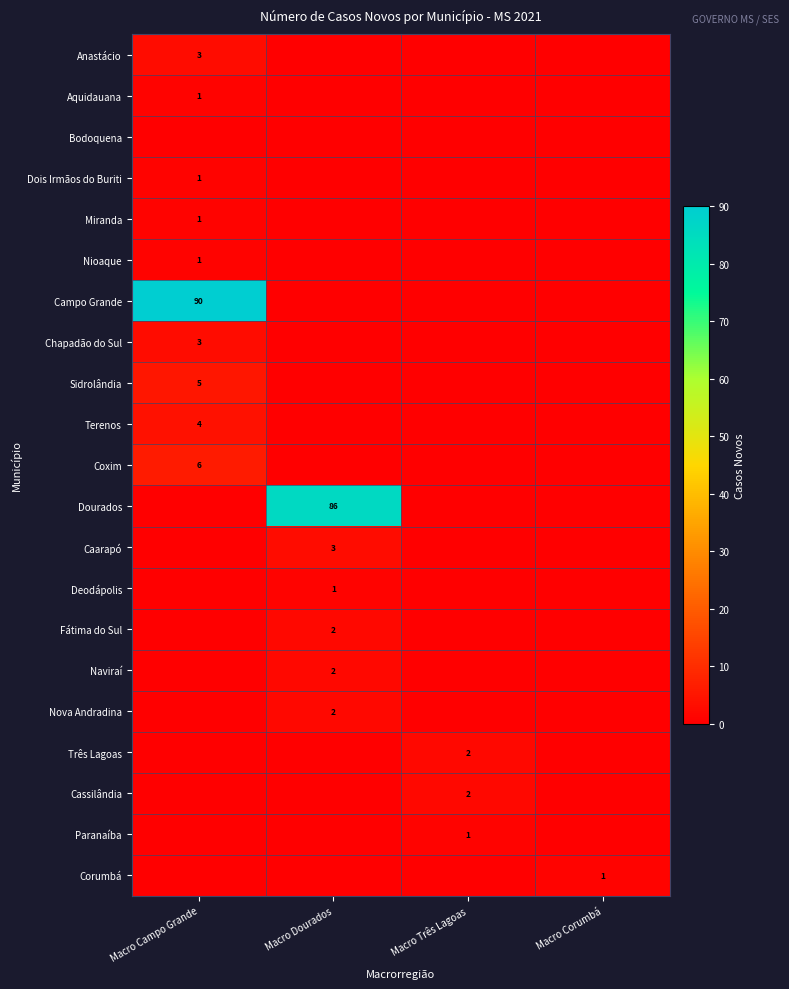

At which category is the sum across all series the highest?

Macro Campo Grande